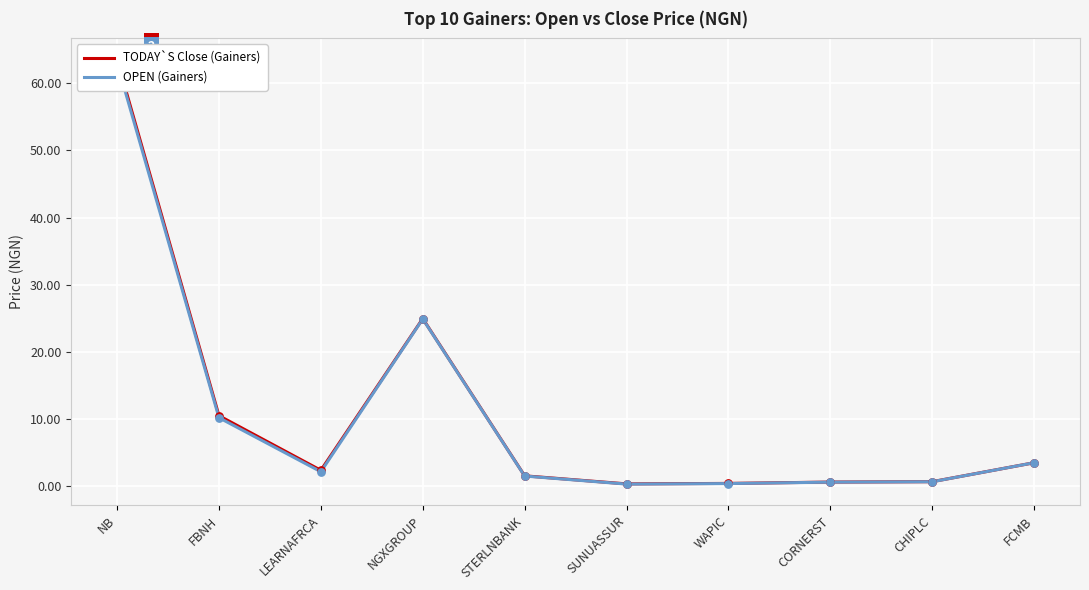

Which series contains the highest Y value?

TODAY`S Close (Gainers)